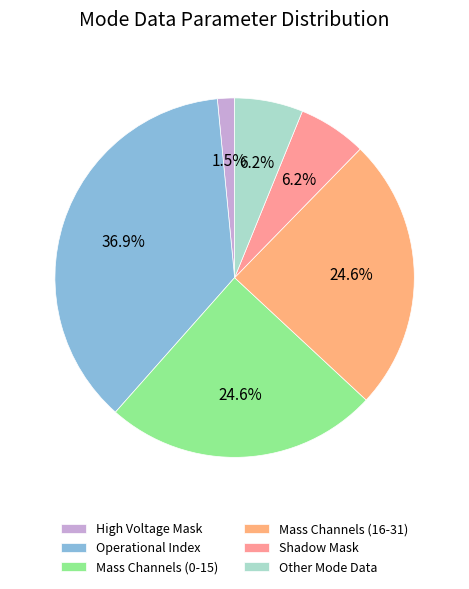

Which slice is the smallest?

High Voltage Mask